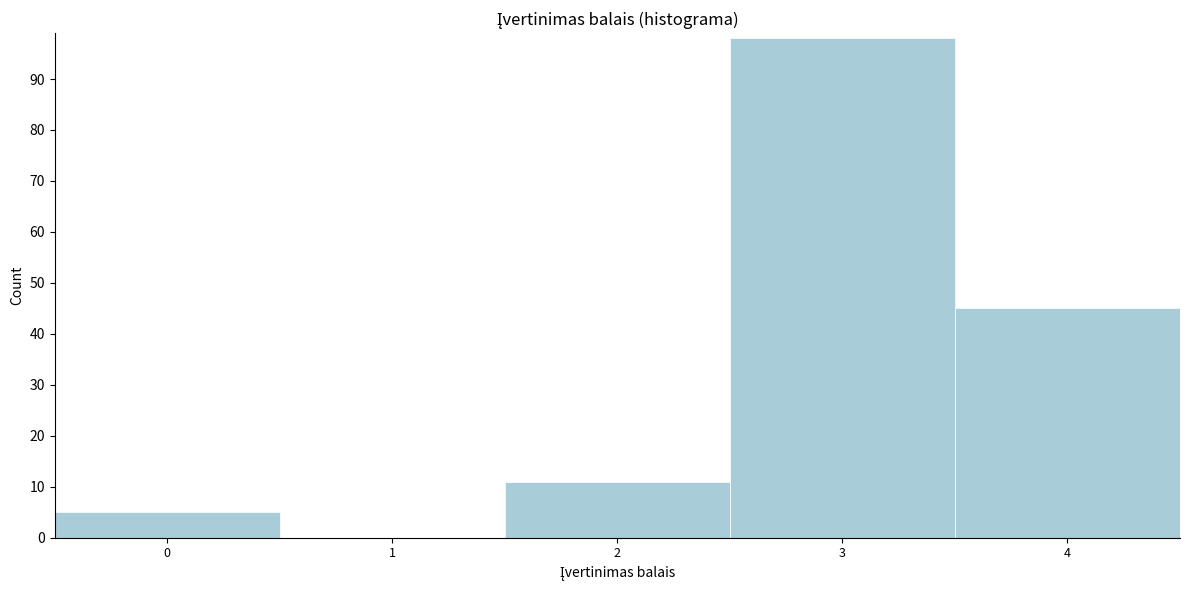

Reading left to right, extract all data points from this chart.

0=5	1=0	2=11	3=98	4=45